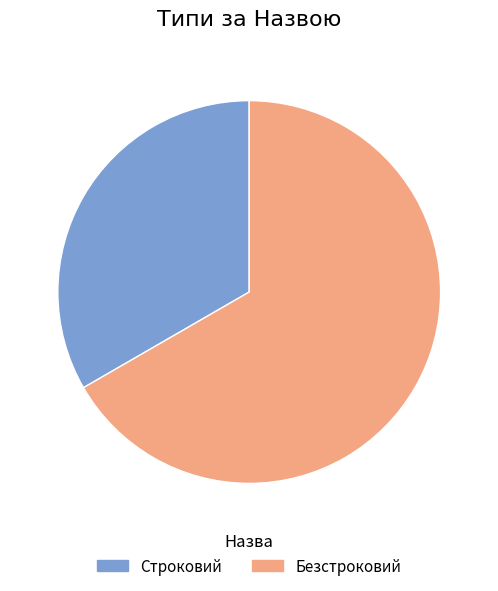

Is the sum of Безстроковий and Строковий greater than half?

Yes